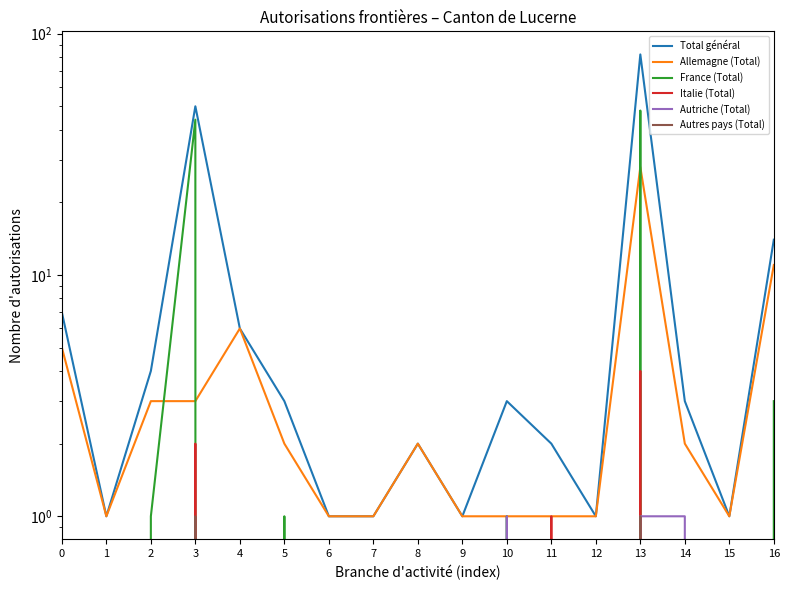

Which series ends up on top after the final intersection of Autriche (Total) and France (Total)?

Autriche (Total)